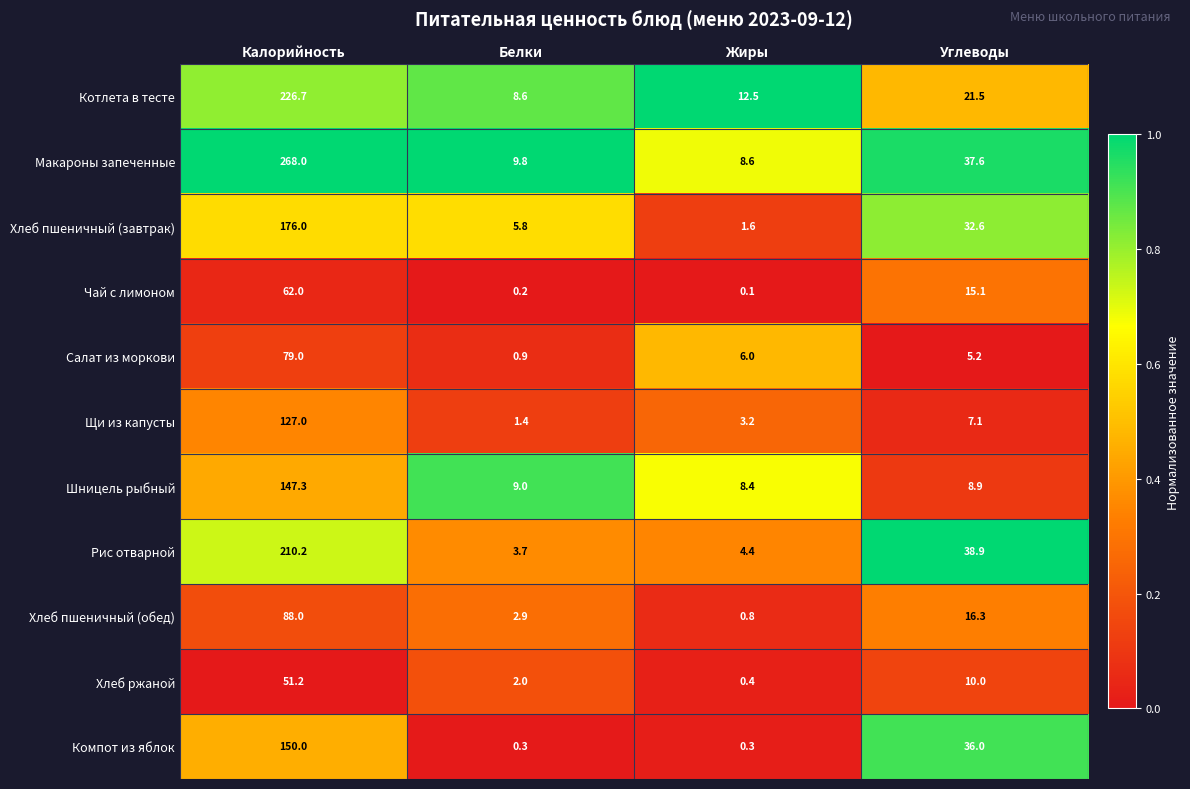

What is the sum of all Чай с лимоном values?

77.4